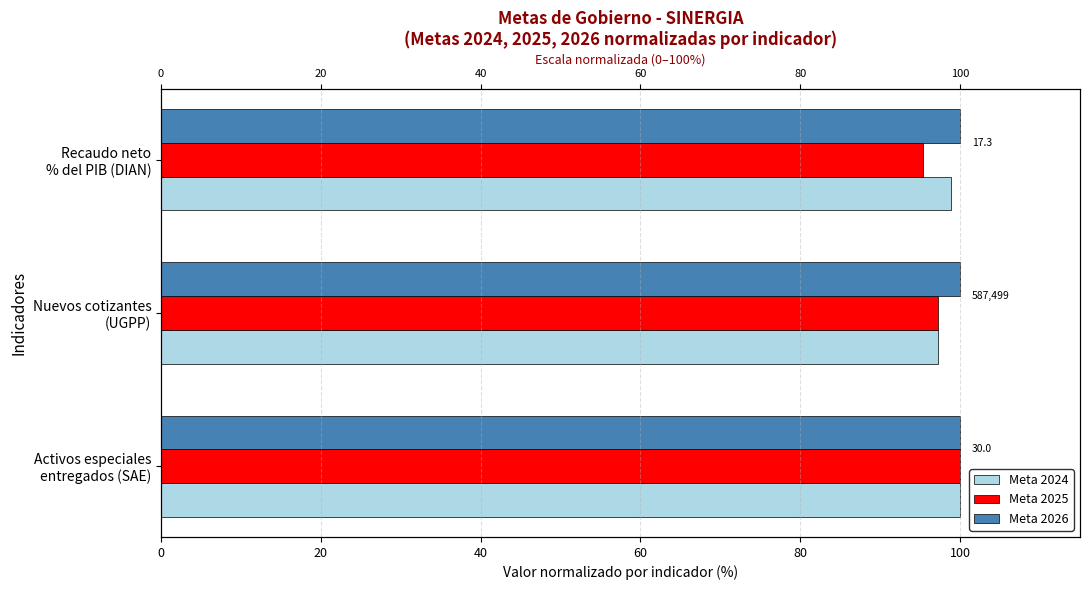

Is it true that Meta 2024 equals 145.1 at Recaudo neto % del PIB (DIAN)?

False